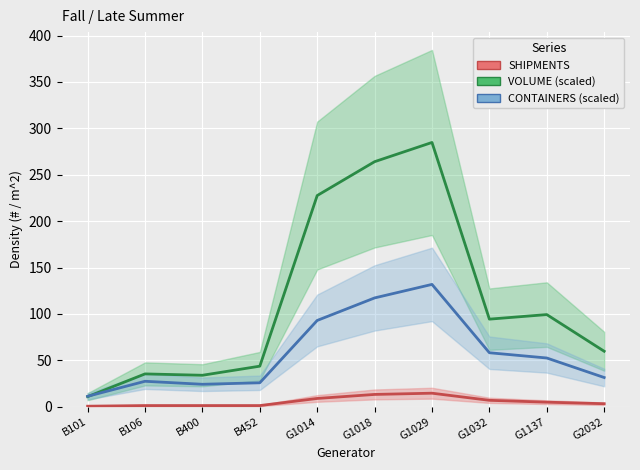

What is the sum of all VOLUME (scaled) values?

1154.3